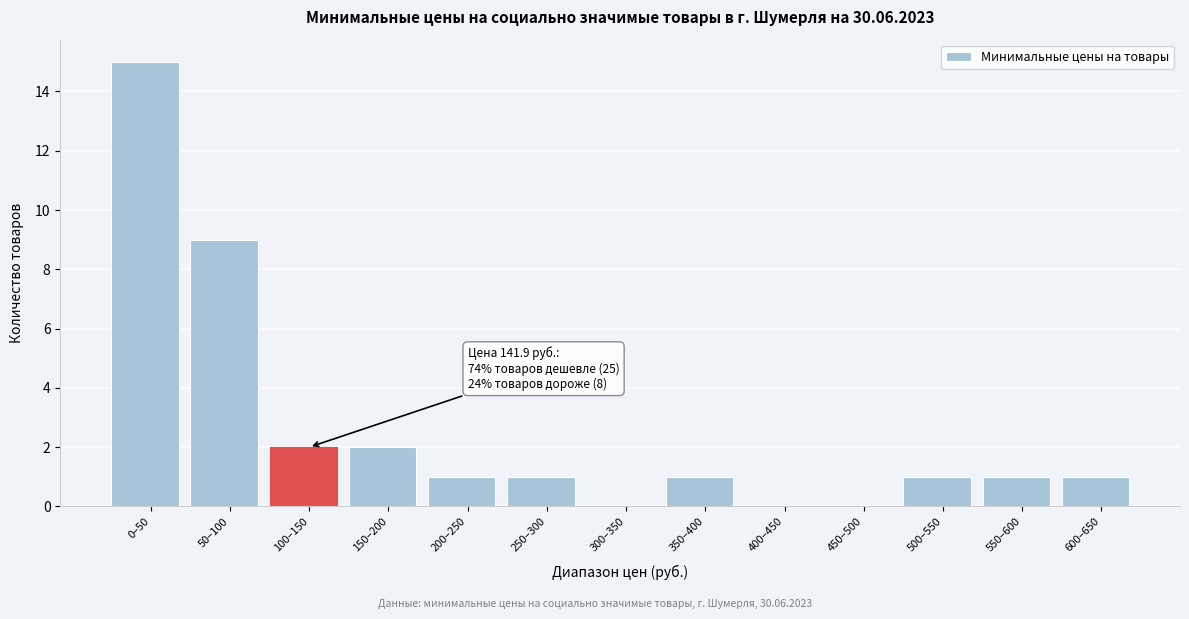

Reading left to right, list all the values displayed in this chart.

0–50=15	50–100=9	100–150=2	150–200=2	200–250=1	250–300=1	300–350=0	350–400=1	400–450=0	450–500=0	500–550=1	550–600=1	600–650=1